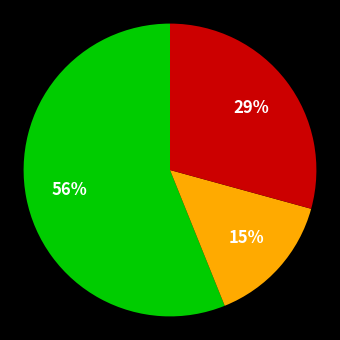

To the nearest percent, what is the difference between the largest and smallest slice percentages?

41%